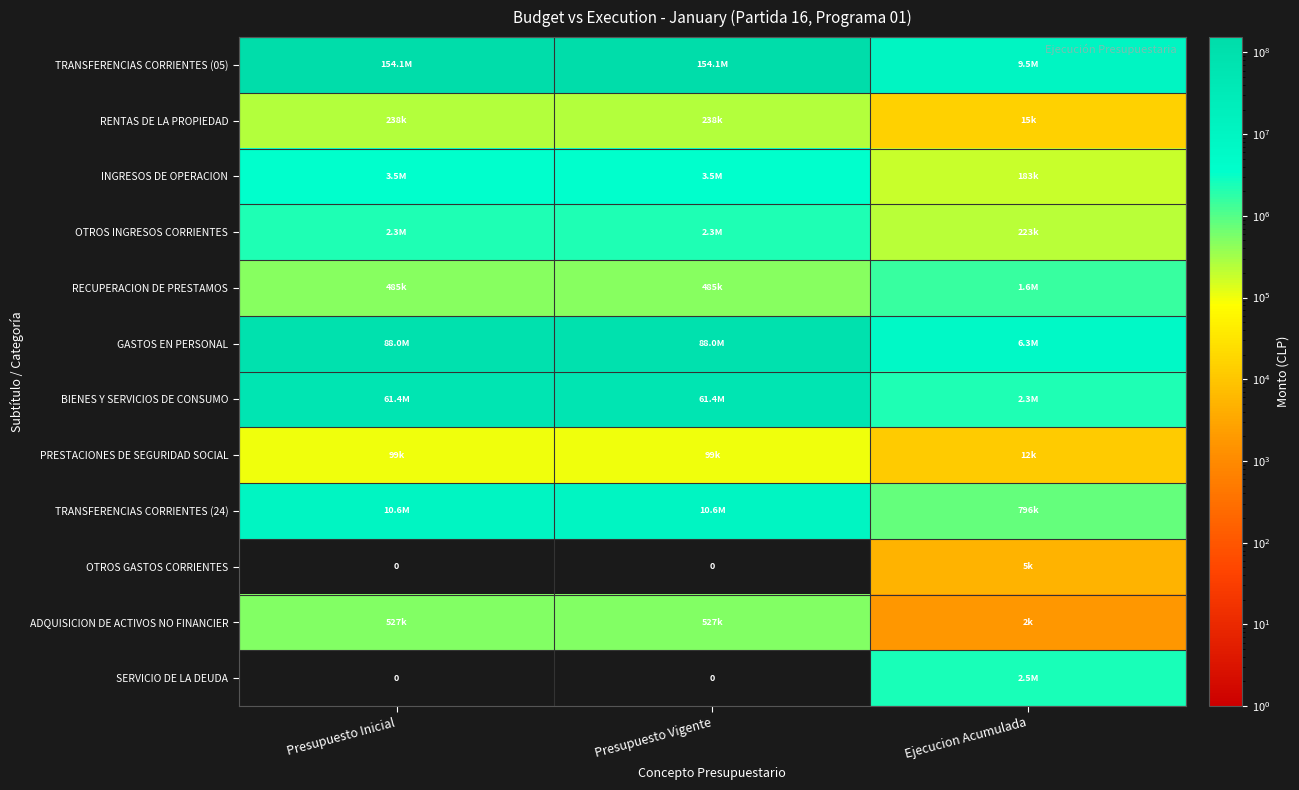

Which category has the highest value in the OTROS INGRESOS CORRIENTES series?

Presupuesto Inicial